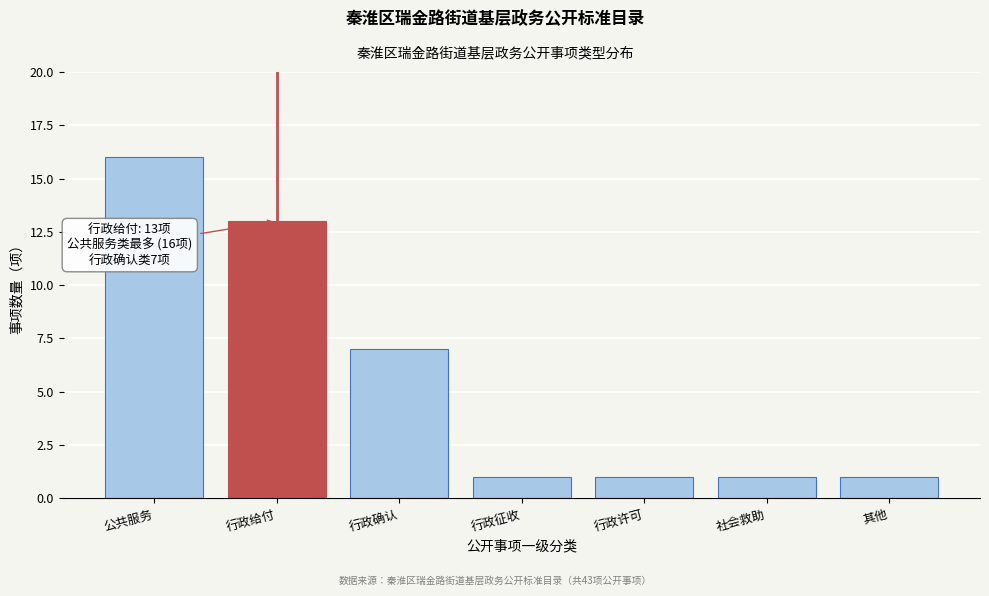

Reading right to left, extract all data points from this chart.

1	1	1	1	7	13	16